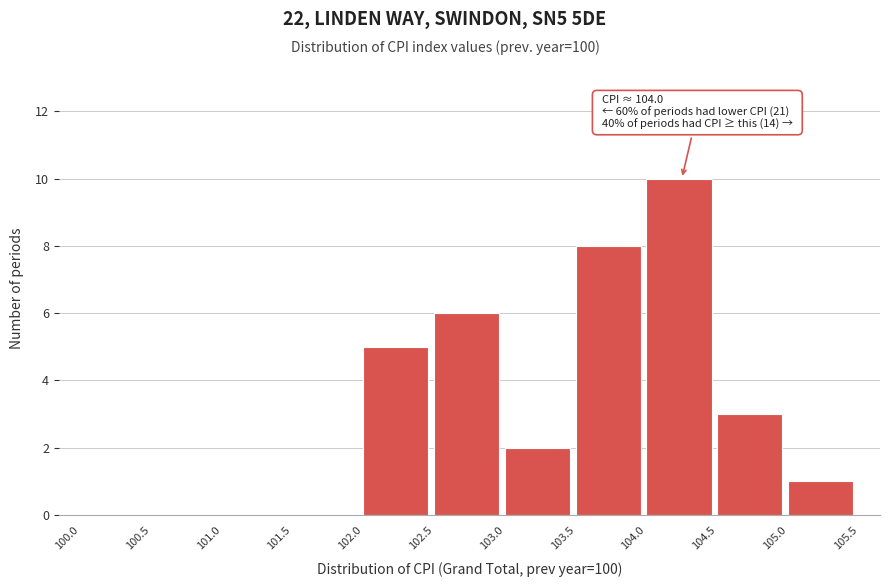

Which range on the x-axis has the tallest bar?

104.0 to 104.5